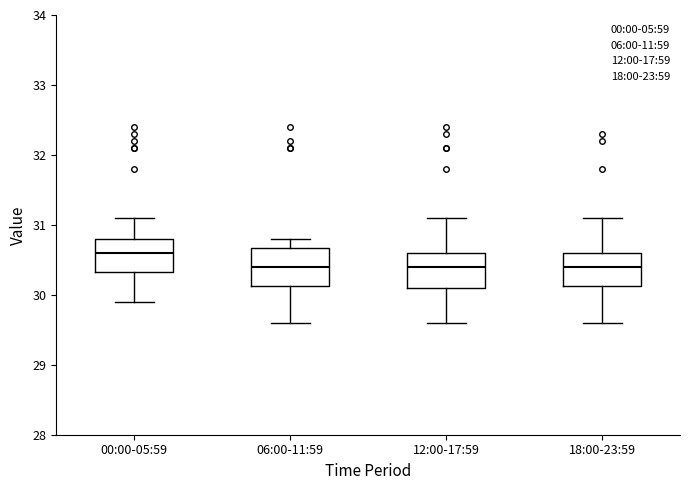

Reading left to right, transcribe this box plot: for each box, give where its median line is, the range the box spans, and where its two whiskers end, as read against the y-axis. The values are not printed on the chart, so give them approximately, as read against the axis.

00:00-05:59: median 30.6, box 30.3 to 30.8, whiskers 29.9 to 31.1
06:00-11:59: median 30.4, box 30.1 to 30.7, whiskers 29.6 to 30.8
12:00-17:59: median 30.4, box 30.1 to 30.6, whiskers 29.6 to 31.1
18:00-23:59: median 30.4, box 30.1 to 30.6, whiskers 29.6 to 31.1